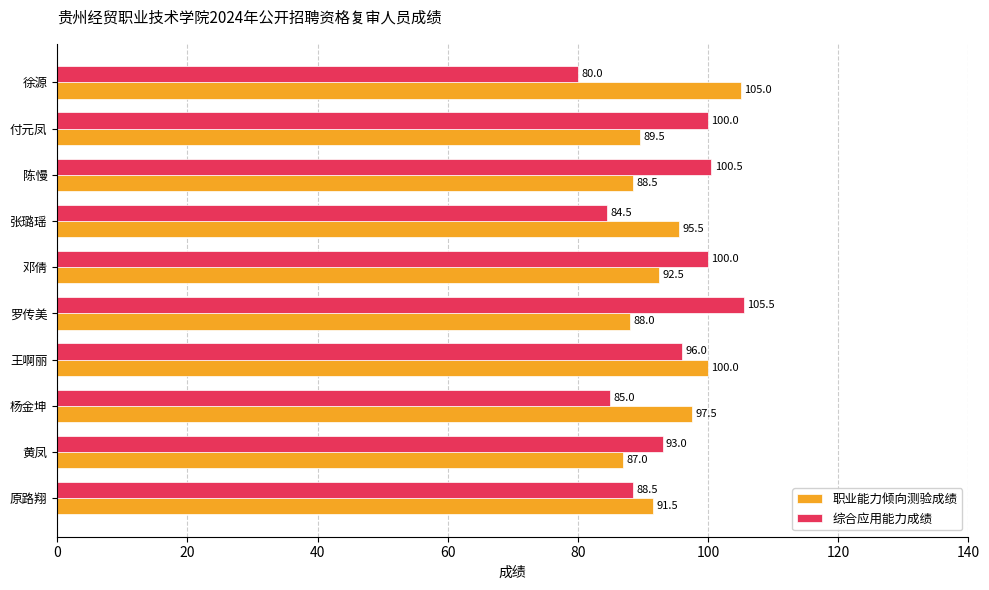

List the series in order of their peak value, lowest first.

职业能力倾向测验成绩, 综合应用能力成绩